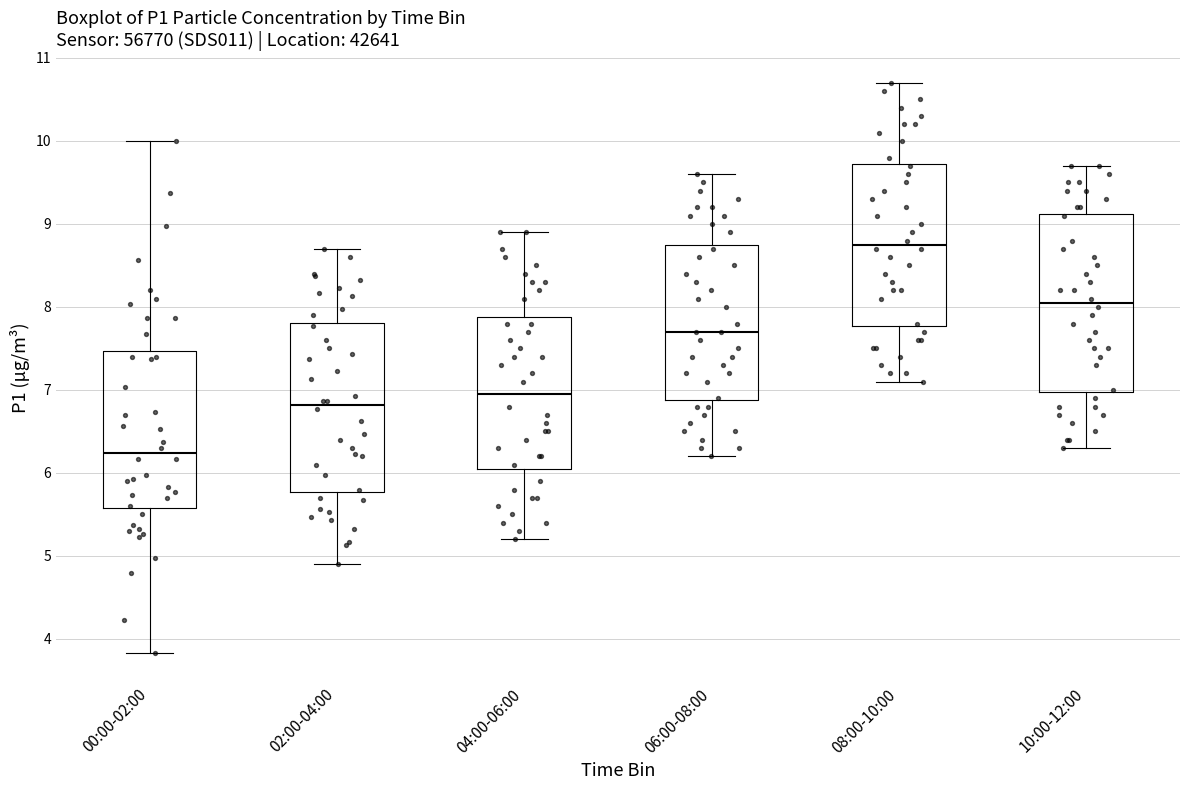

Reading left to right, transcribe this box plot: for each box, give where its median line is, the range the box spans, and where its two whiskers end, as read against the y-axis. The values are not printed on the chart, so give them approximately, as read against the axis.

00:00-02:00: median 6.2, box 5.6 to 7.5, whiskers 3.8 to 10.0
02:00-04:00: median 6.8, box 5.8 to 7.8, whiskers 4.9 to 8.7
04:00-06:00: median 7.0, box 6.1 to 7.9, whiskers 5.2 to 8.9
06:00-08:00: median 7.7, box 6.9 to 8.8, whiskers 6.2 to 9.6
08:00-10:00: median 8.8, box 7.8 to 9.7, whiskers 7.1 to 10.7
10:00-12:00: median 8.1, box 7.0 to 9.1, whiskers 6.3 to 9.7